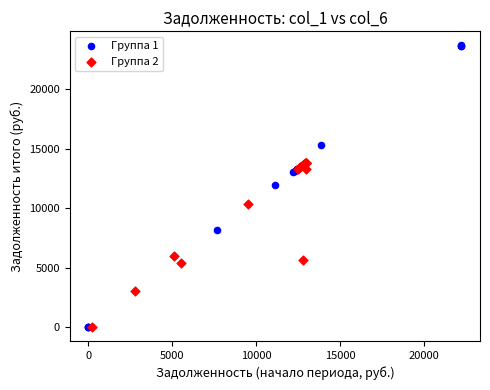

What are all the series names shown in the legend?

Группа 1, Группа 2